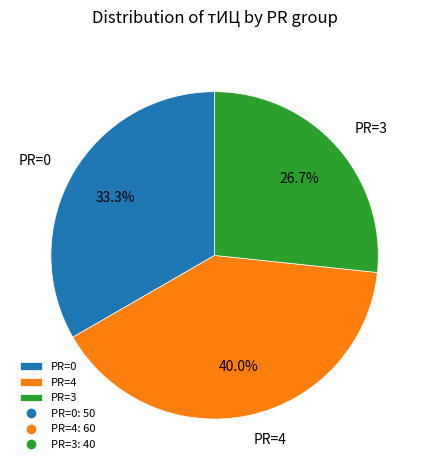

What is the total percentage of PR=3 and PR=4?

66.7%